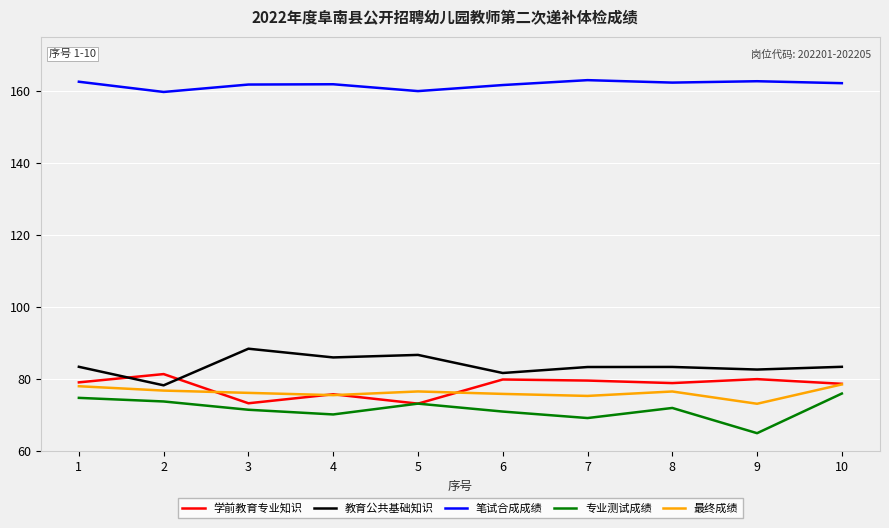

The value of 专业测试成绩 at 10 is 76.0. True or false?

True